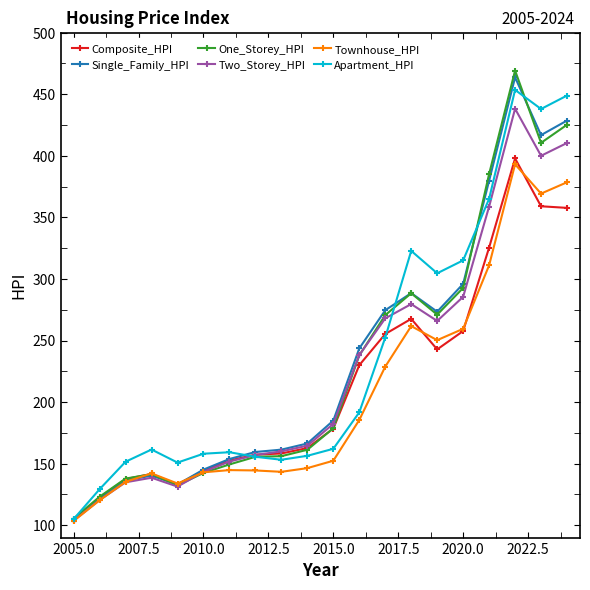

Which series has the largest range (max minus min)?

One_Storey_HPI